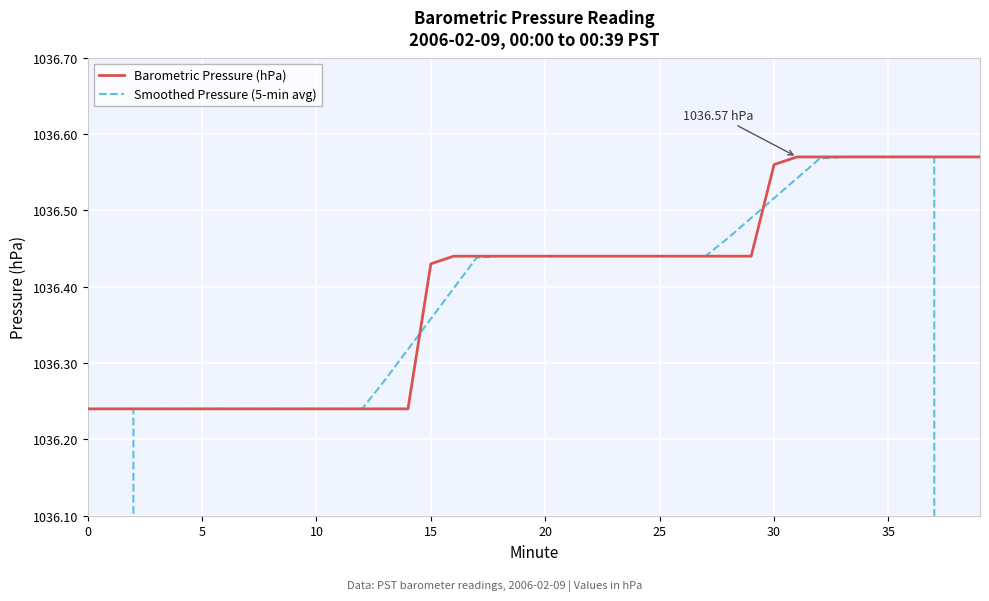

How many distinct data groups are displayed?

2